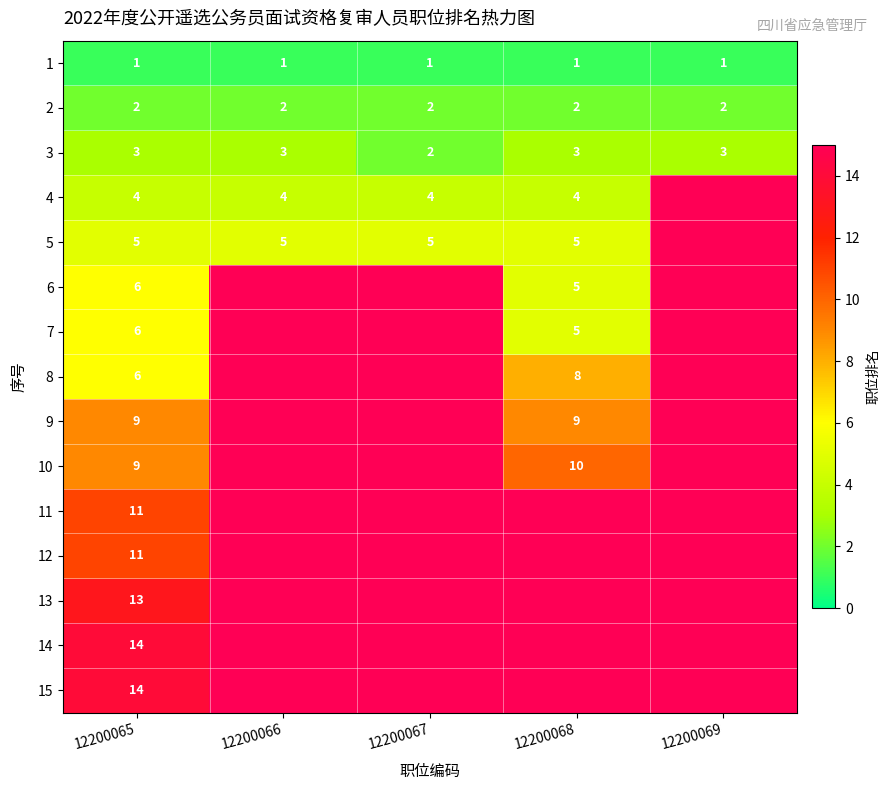

The 7 series shows 9.0 at 12200068. True or false?

False